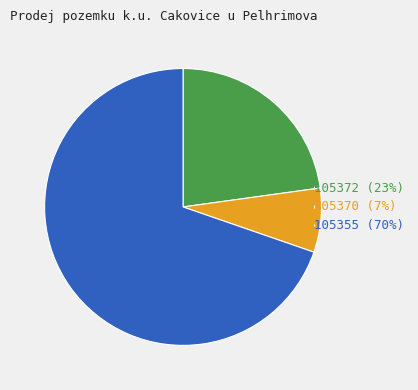

Is there any slice that represents more than half of the pie?

Yes